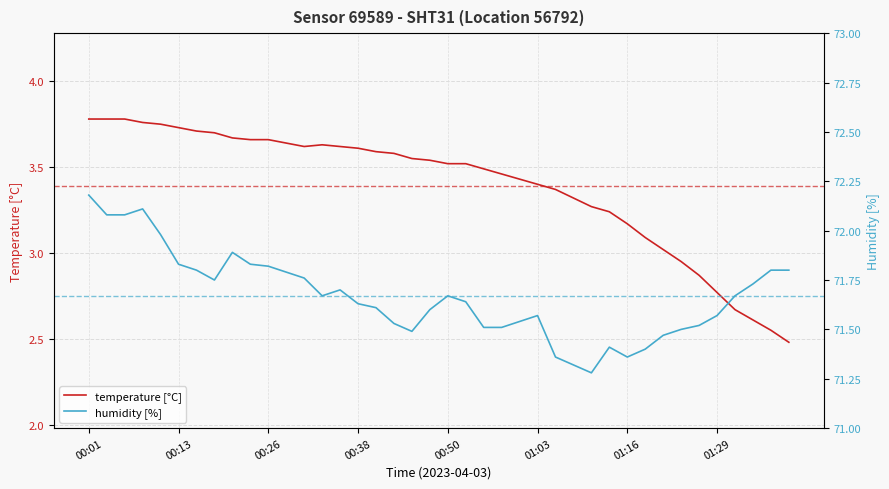

Which series has the largest total across all categories?

humidity [%]